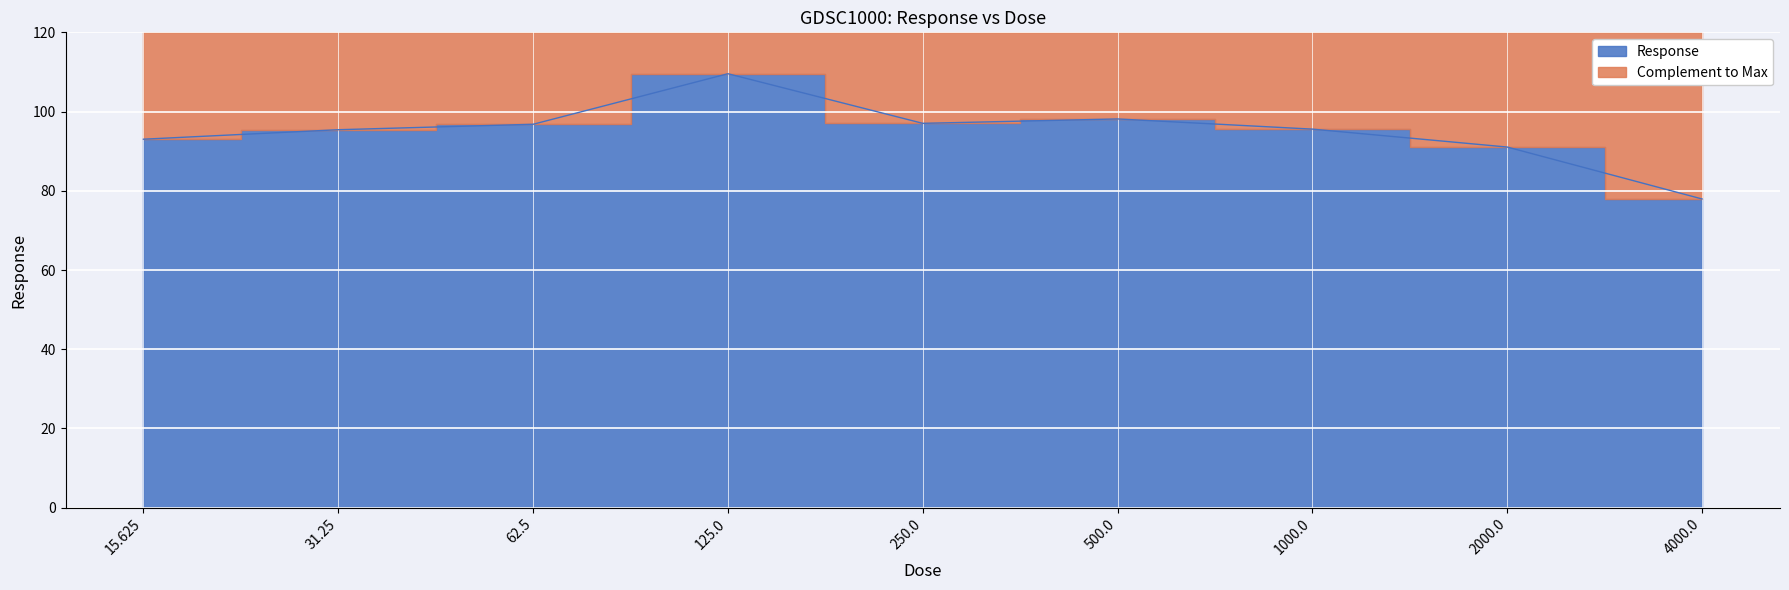

How many data points are less than 95?

3